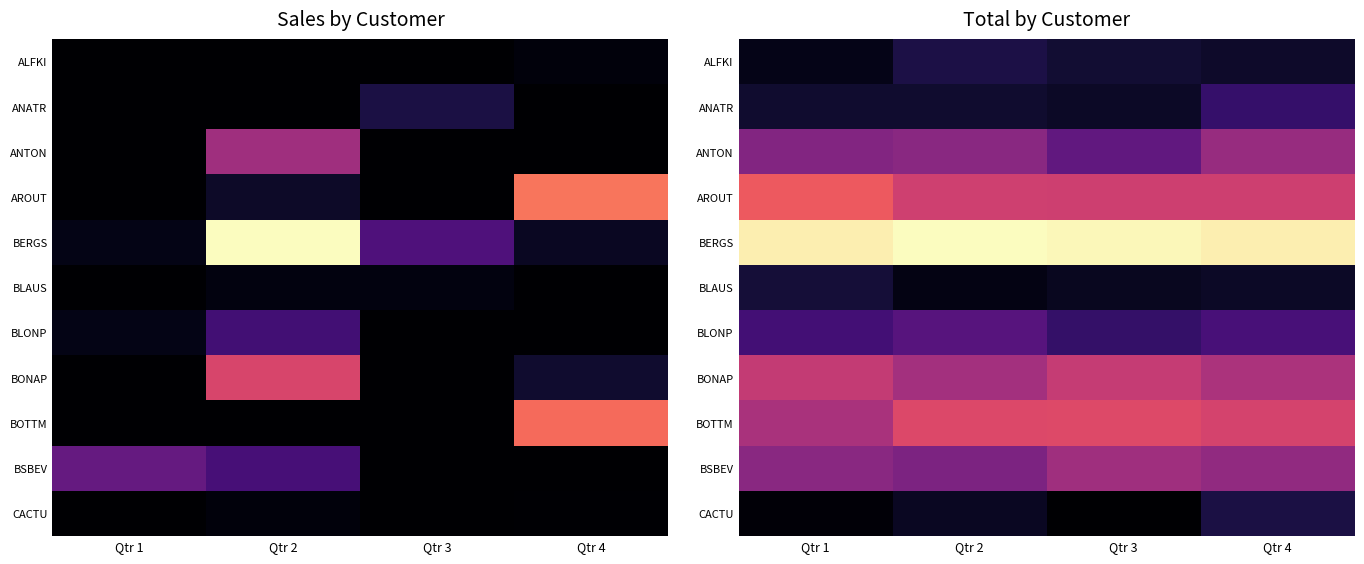

Is it true that CACTU equals 425.7 at Qtr 4?

True